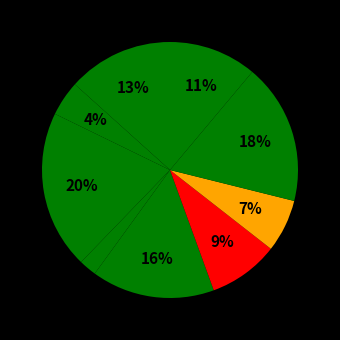

Count the number of slices in the pie.

9